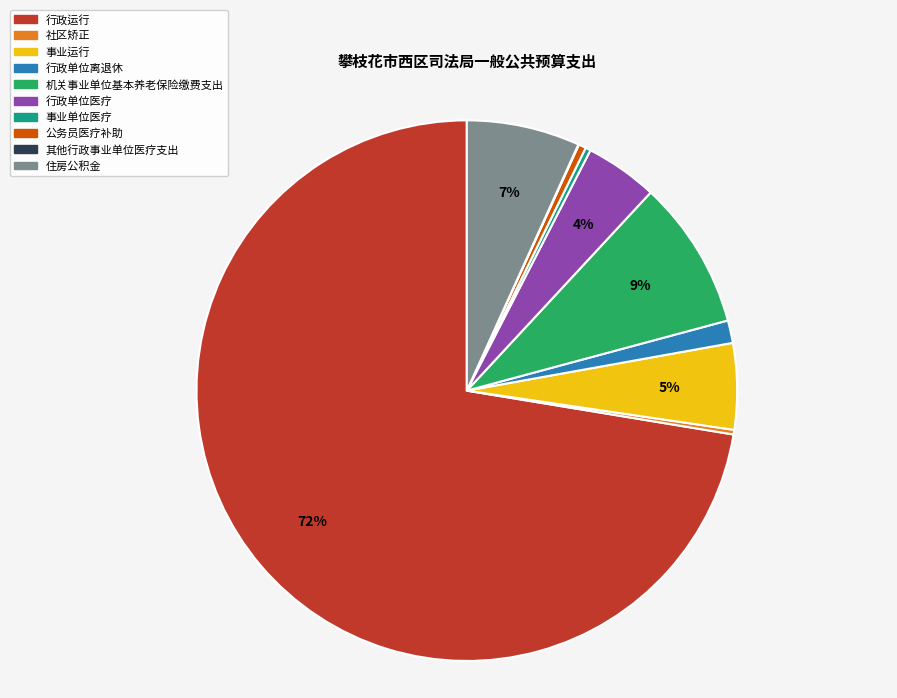

True or false: 机关事业单位基本养老保险缴费支出 accounts for 9% of the total.

True